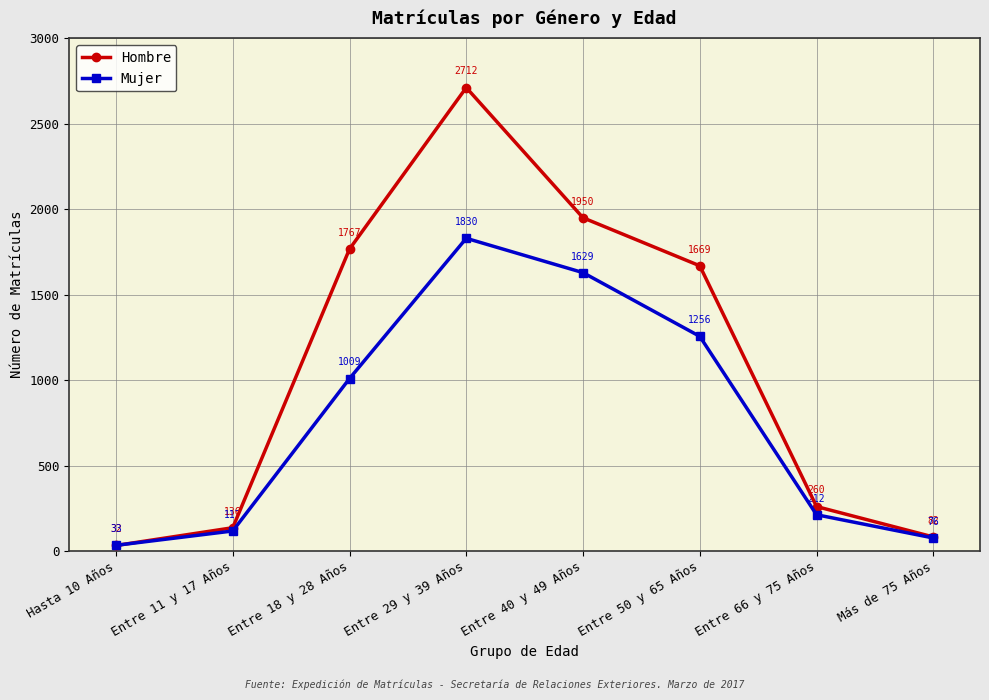

What is the maximum value shown in the chart?

2712